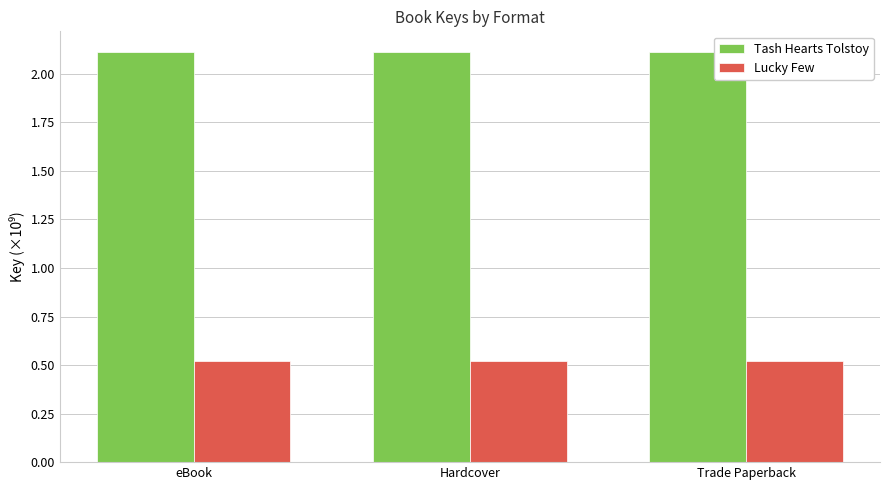

Rank the series by their maximum value, from lowest to highest.

Lucky Few, Tash Hearts Tolstoy